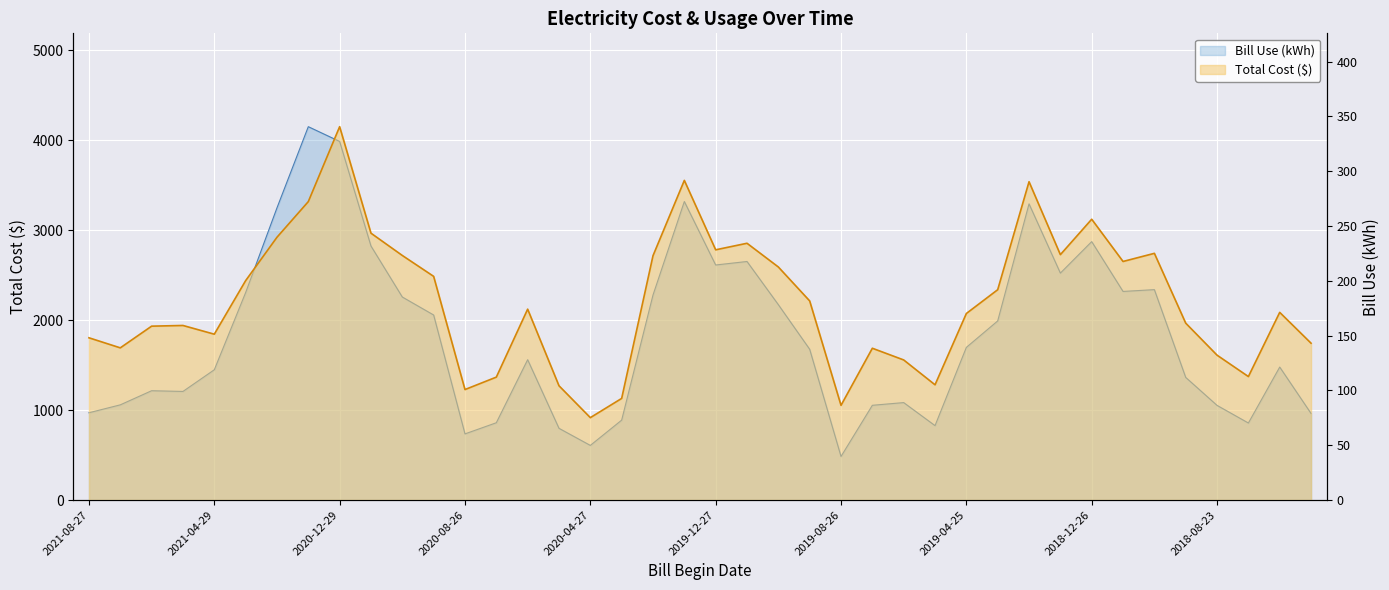

What is the average value of the Total Cost series?

181.6